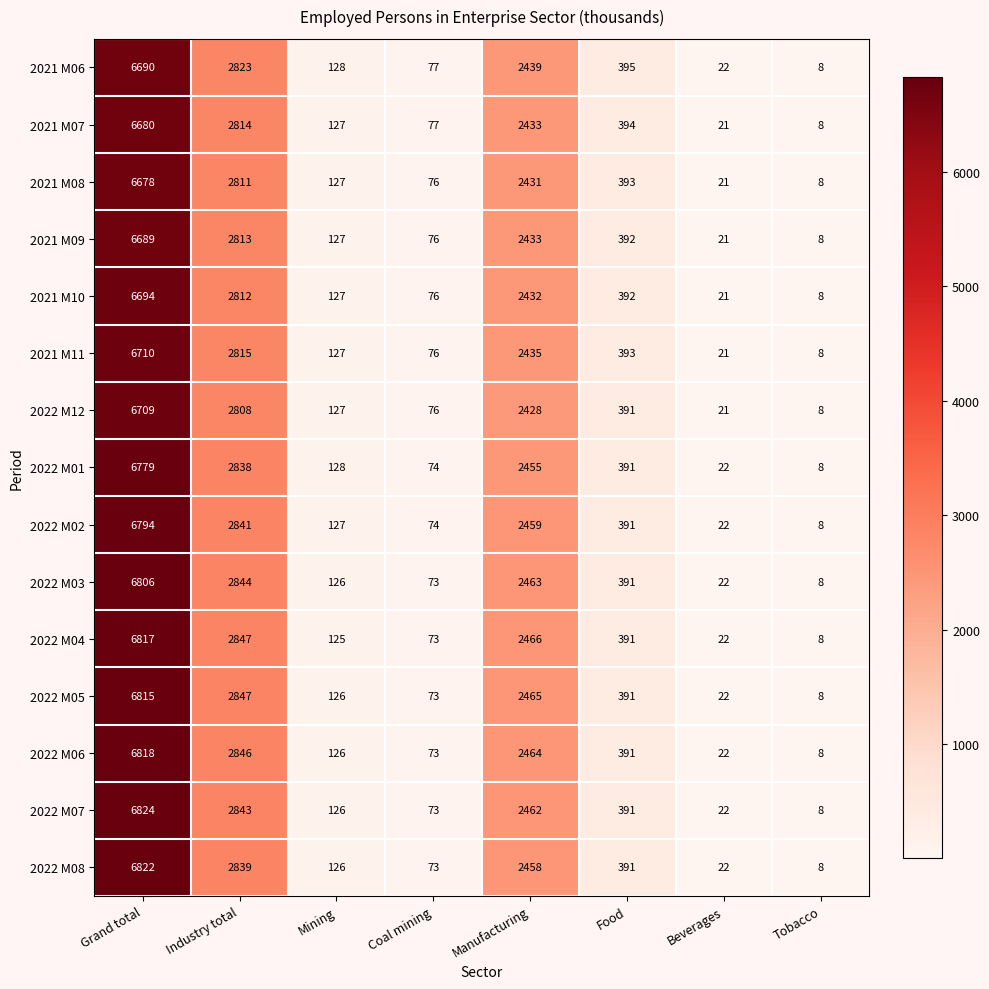

Is it true that 2021 M10 equals 127 at Mining?

True